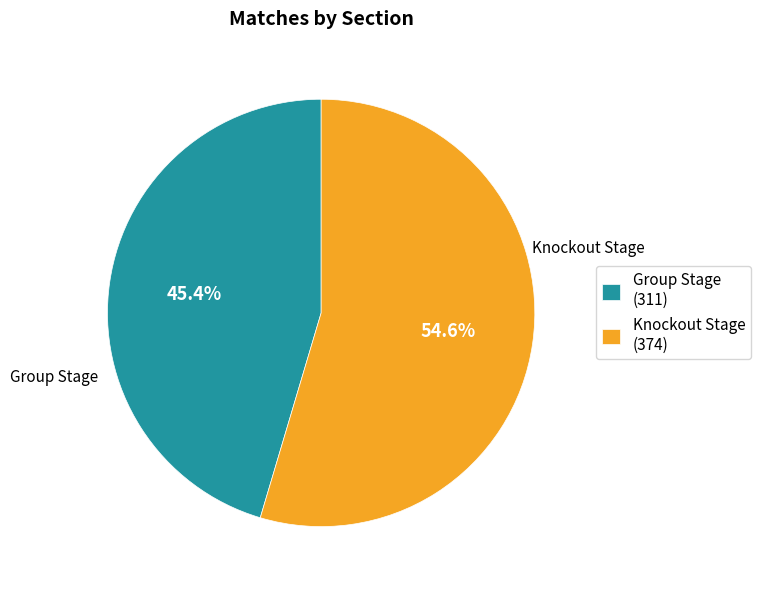

Is there a majority slice in this chart?

Yes